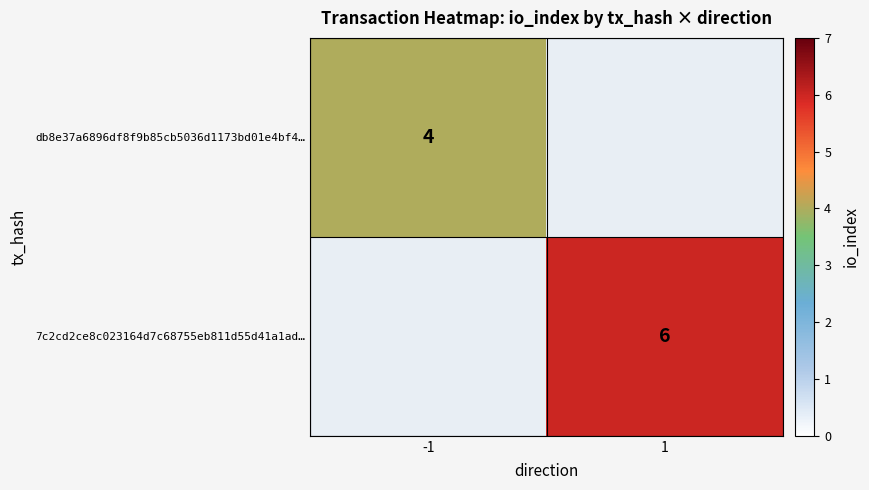

Is the value of 7c2cd2ce8c023164d7c68755eb811d55d41a1ad… at 1 greater than the value of db8e37a6896df8f9b85cb5036d1173bd01e4bf4… at -1?

Yes